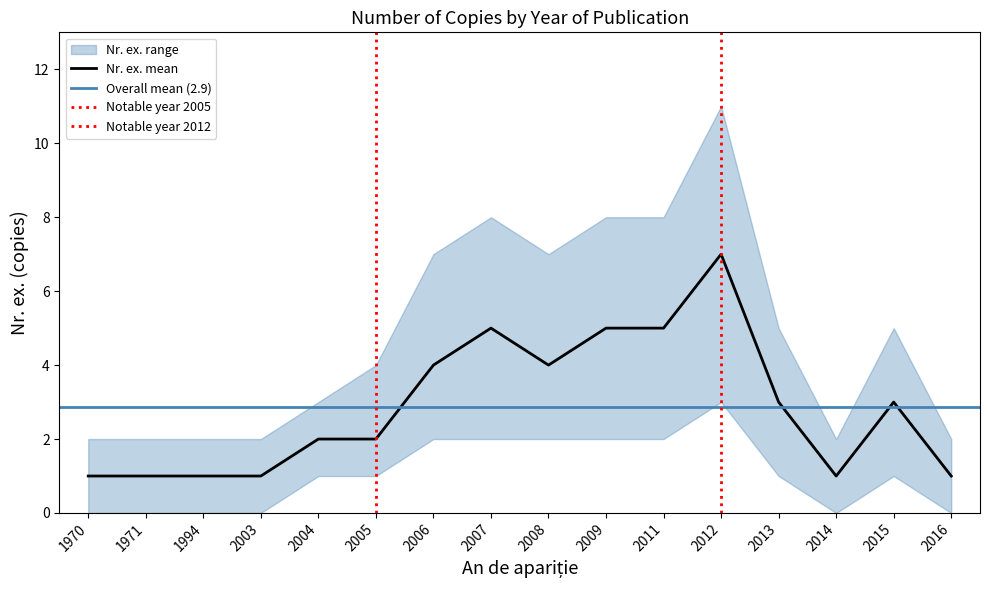

At which category does the data reach its first local valley?

2008